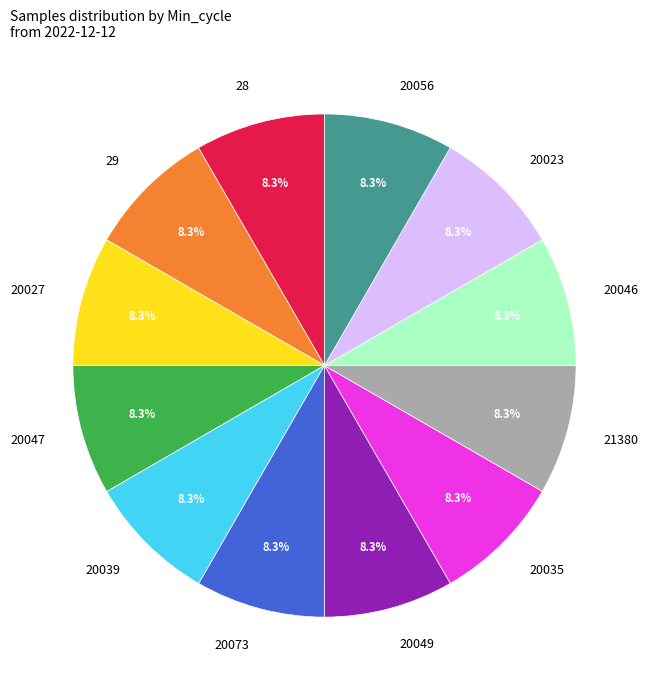

Count the number of slices in the pie.

12